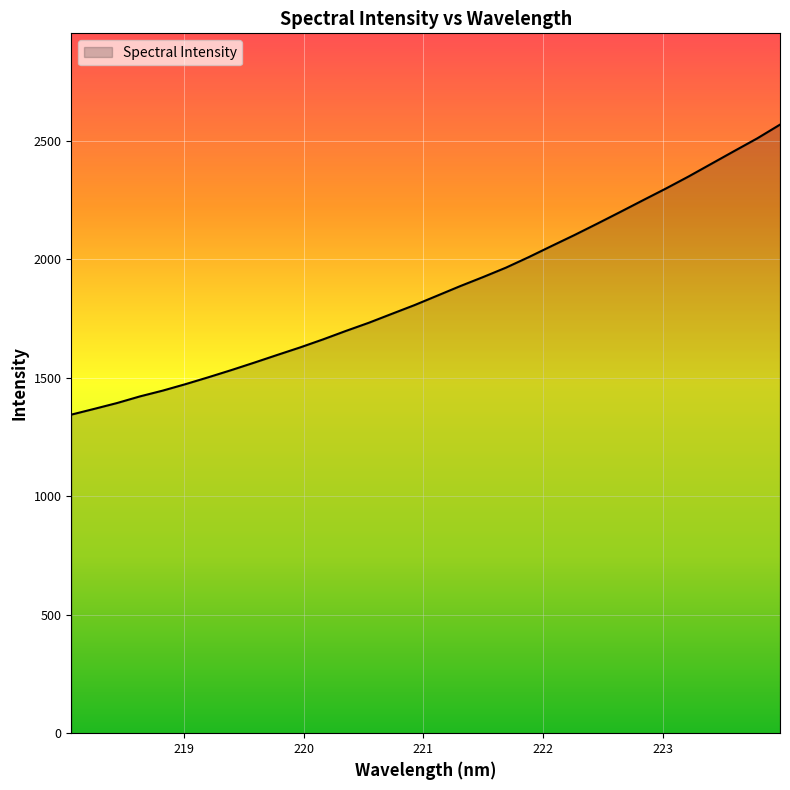

Count the number of categories in the chart.

32